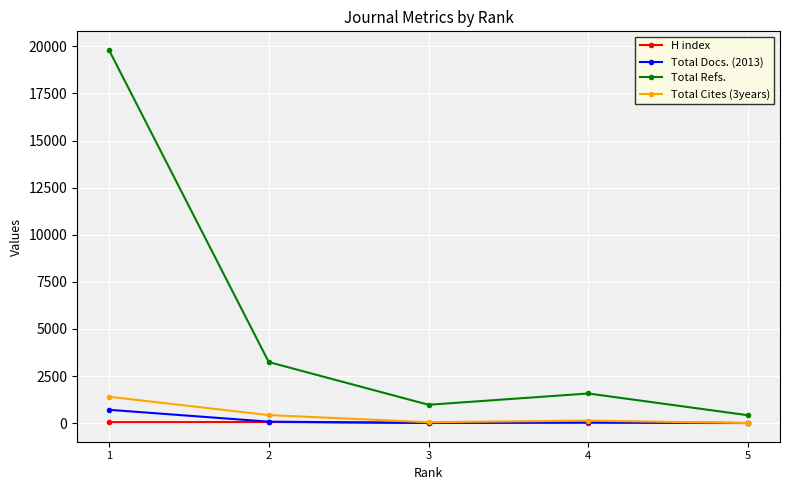

Is this an area chart (filled region under the line)?

No